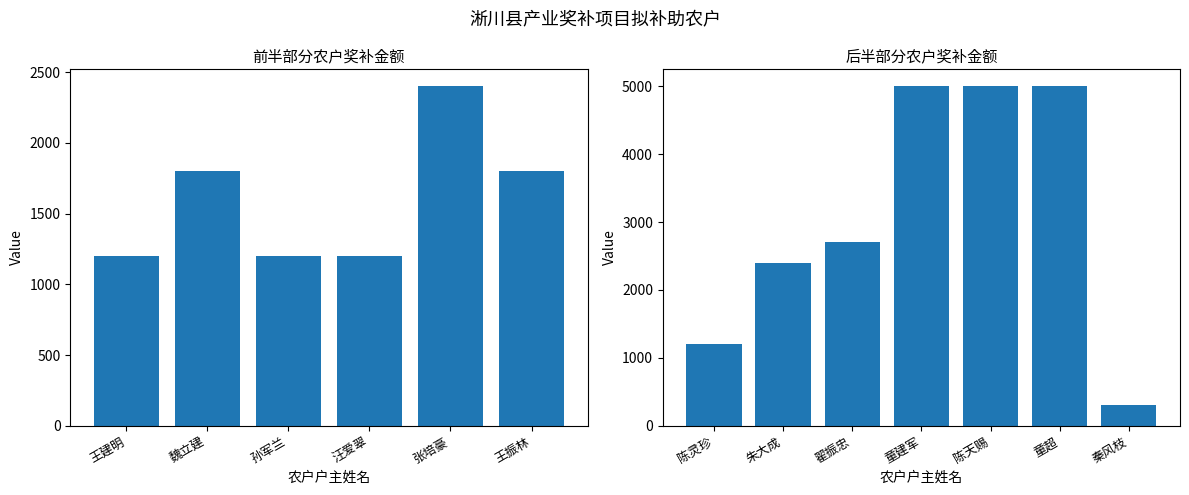

List the labels in order of value, largest first.

童建军, 陈天赐, 童超, 翟振忠, 张培豪, 朱大成, 魏立建, 王振林, 王建明, 孙军兰, 汪爱翠, 陈灵珍, 秦风枝